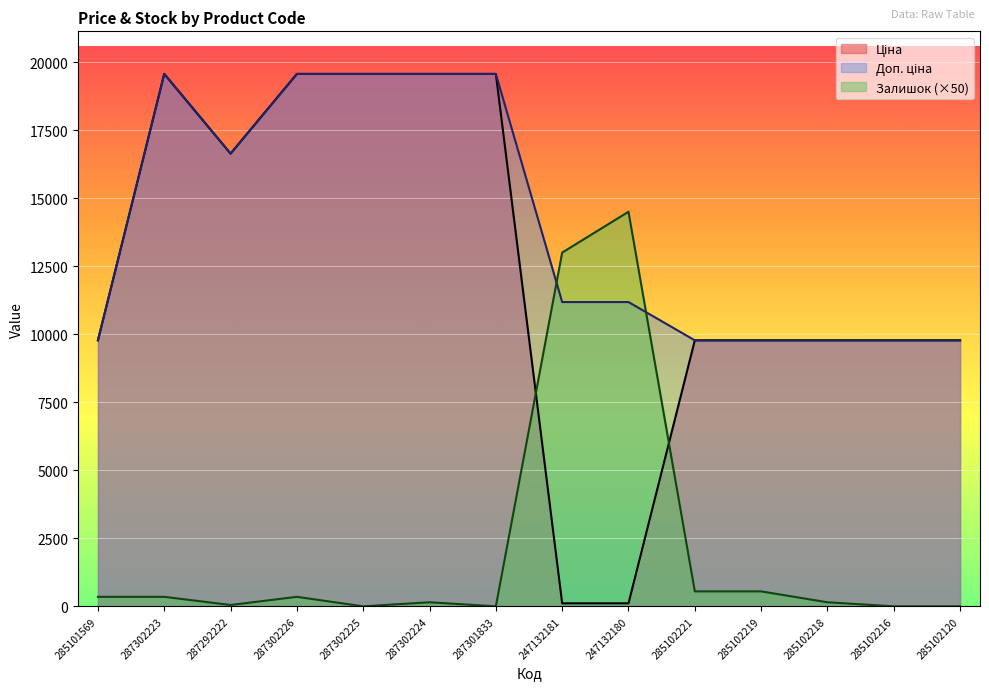

At 247132181, list the series in order from smallest to largest.

Ціна, Доп. ціна, Залишок